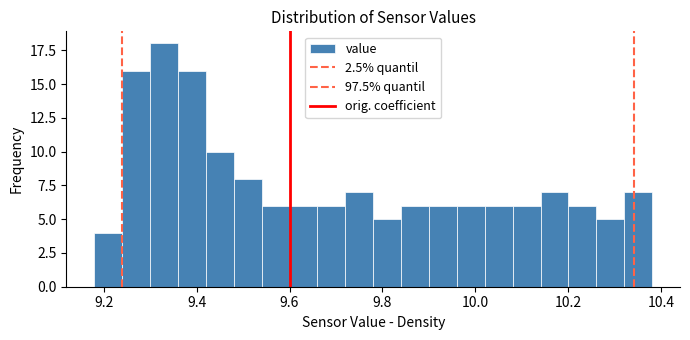

Around what value on the x-axis is the tallest bar? Give the approximate position of its centre, as read against the axis.

9.34